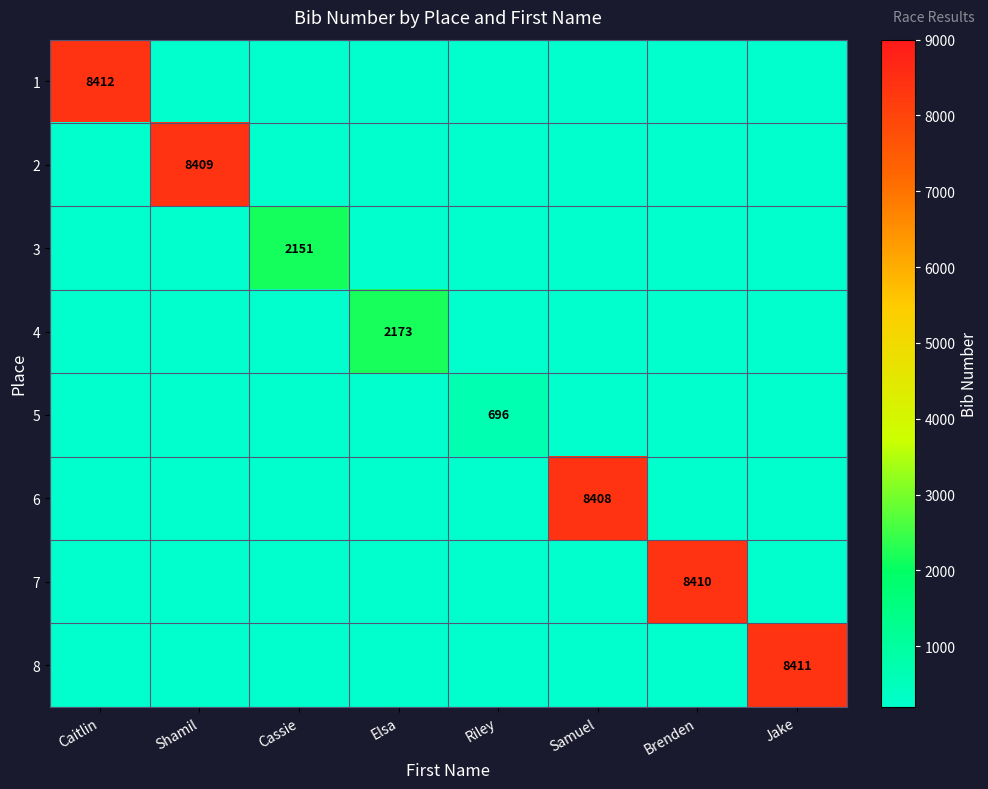

The 8 series shows 8411 at Jake. True or false?

True